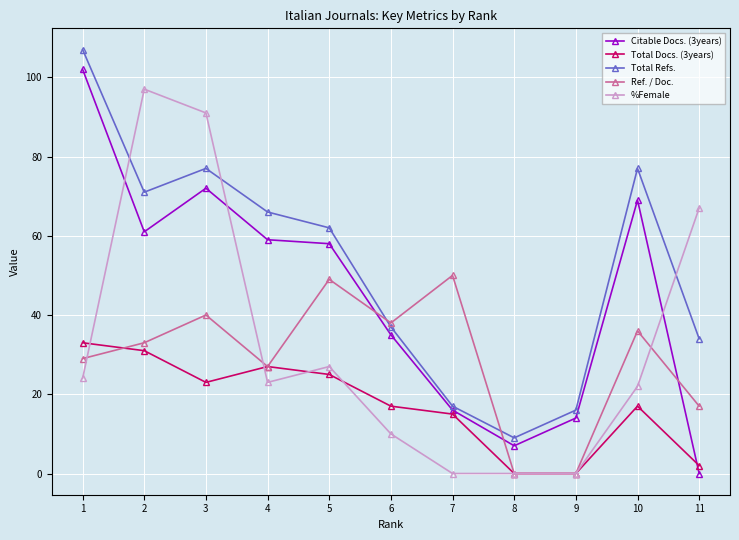

In Total Refs., how many points are higher than both neighbors (excluding endpoints)?

2